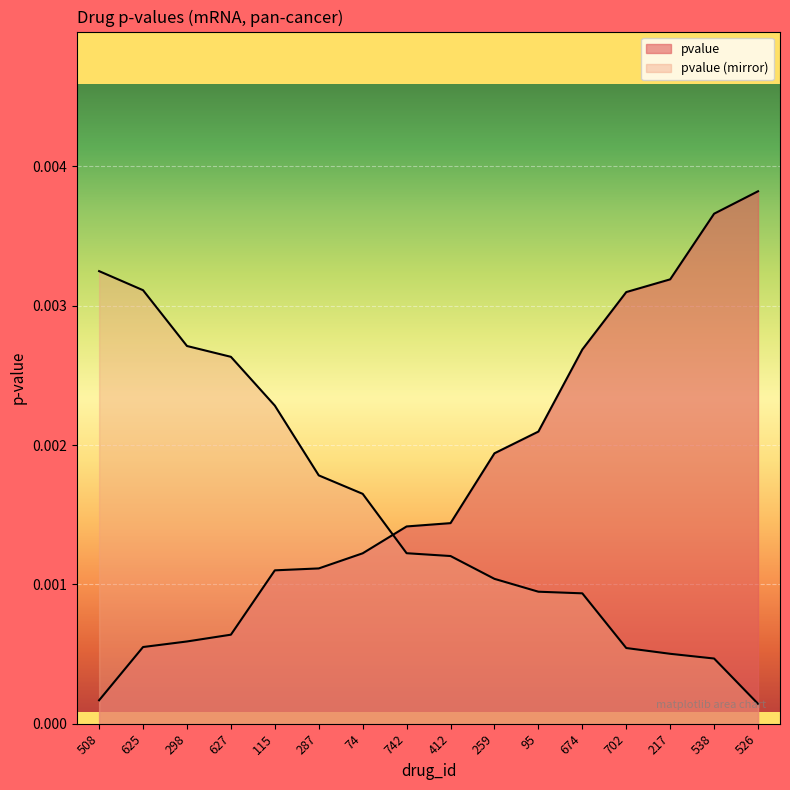

How many categories are shown in the chart?

16